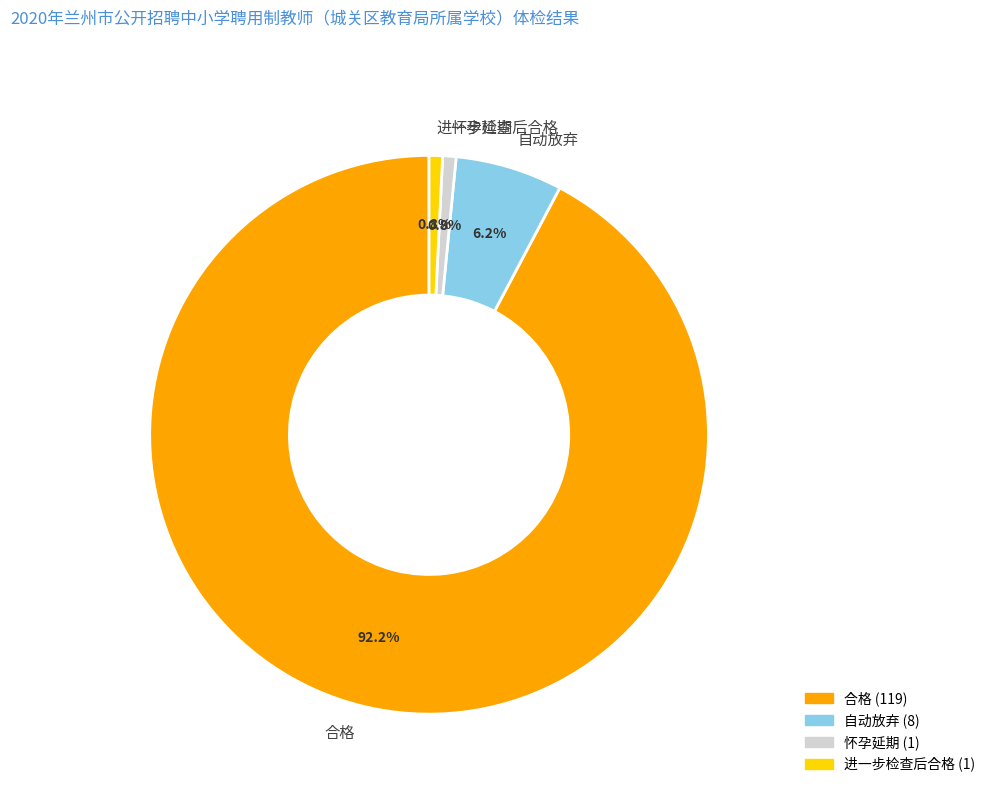

What is the largest slice in the pie chart?

合格